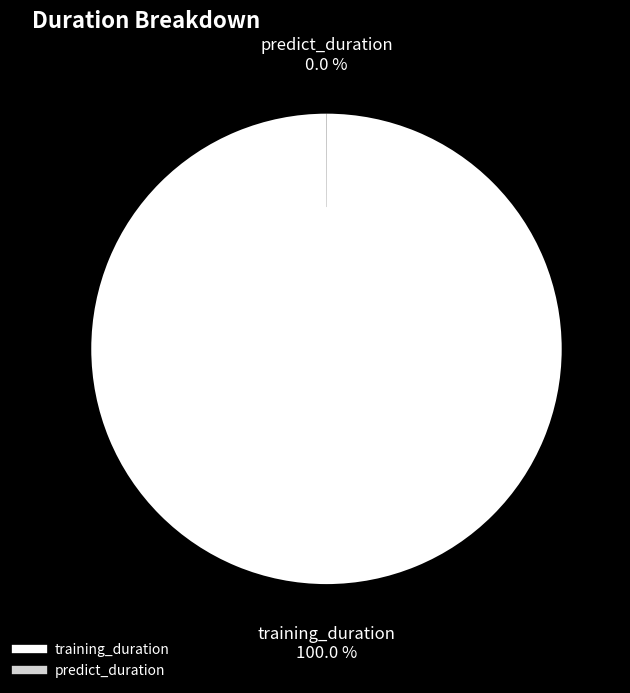

What is the largest slice in the pie chart?

training_duration